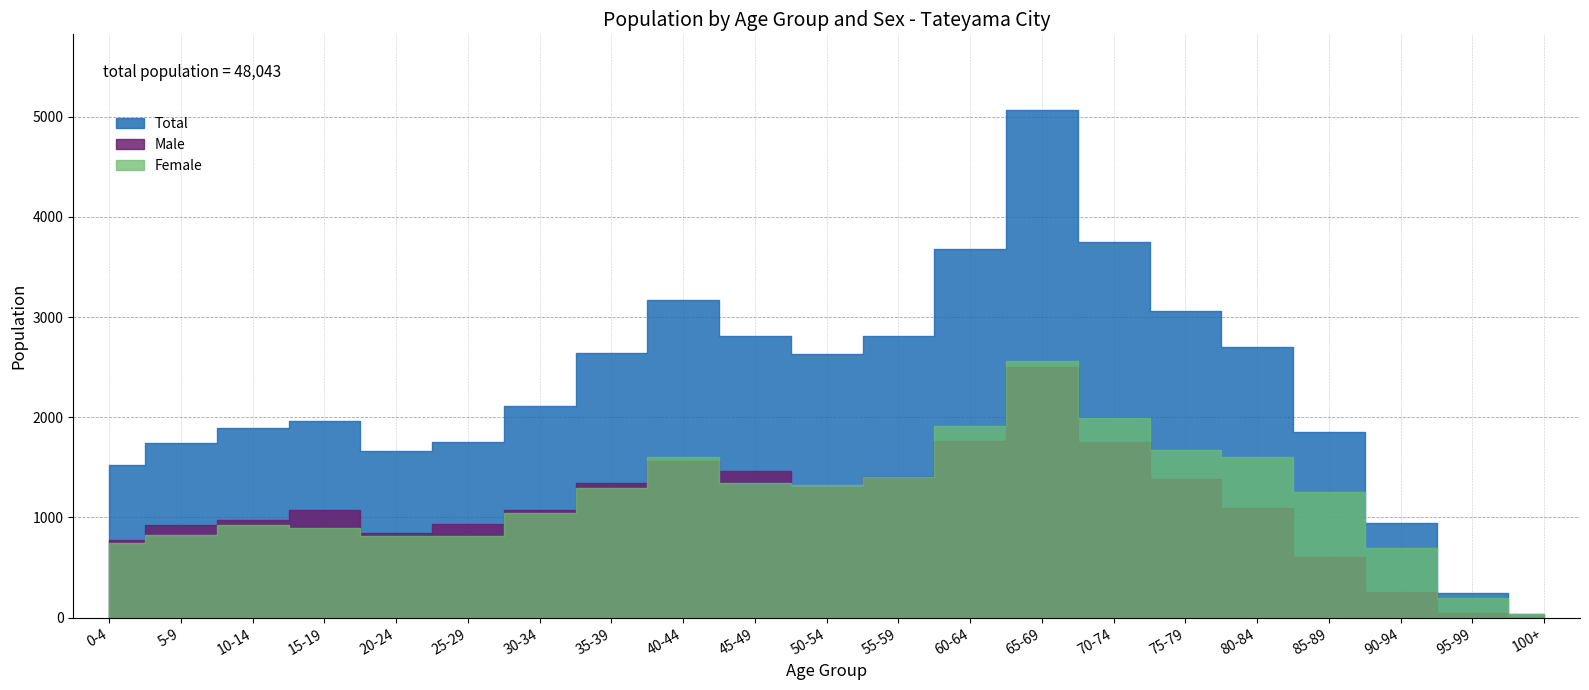

What is the total value across all series at 5-9?

3490